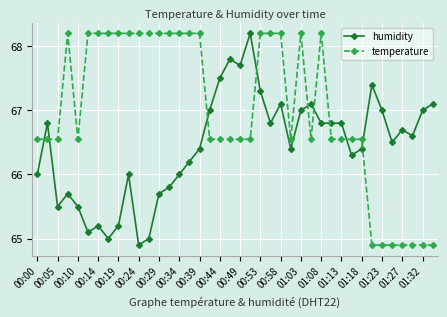

What are all the series names shown in the legend?

humidity, temperature